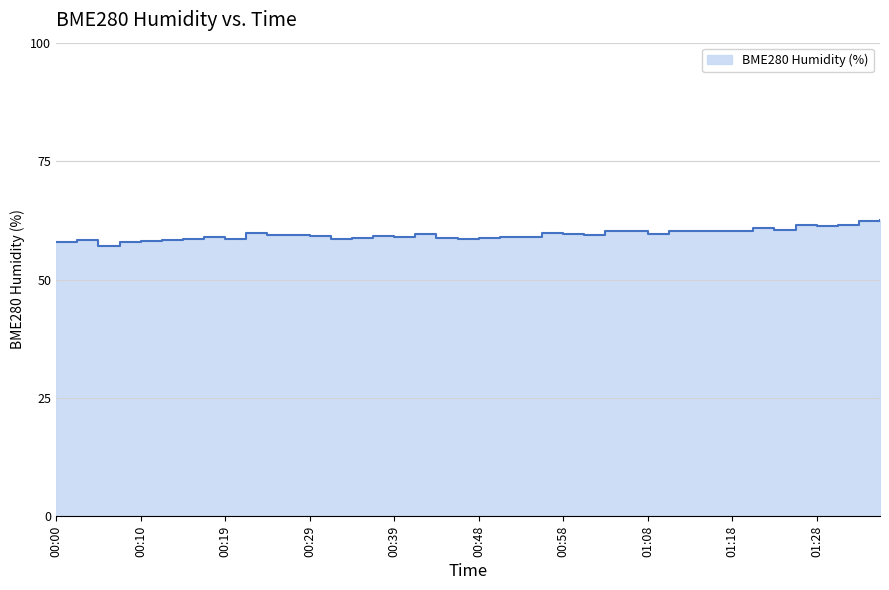

Approximately how many times larger is the value at 00:48 compared to 01:13?

1.0